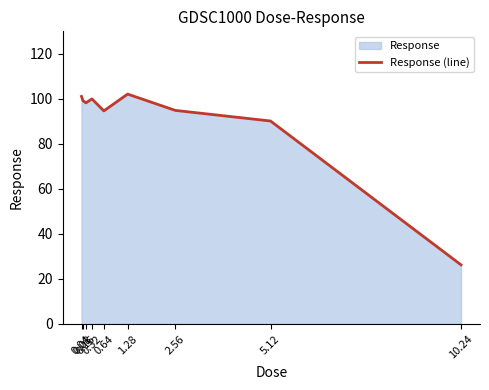

Rank the categories by value from highest to lowest.

1.28, 0.04, 0.32, 0.08, 0.16, 2.56, 0.64, 5.12, 10.24